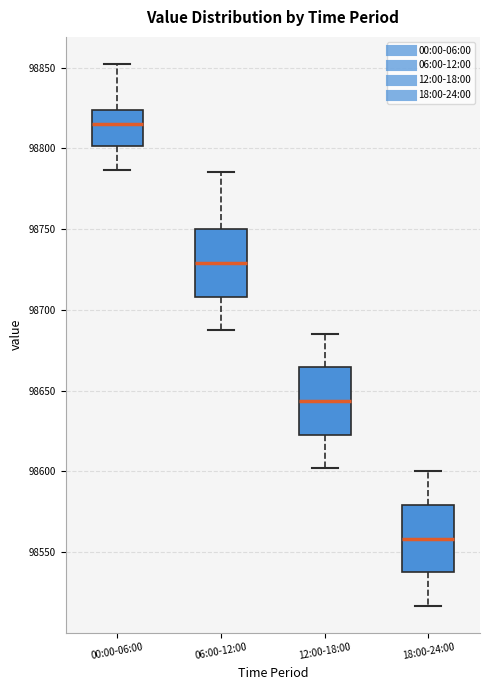

Which box's median line is the highest?

00:00-06:00